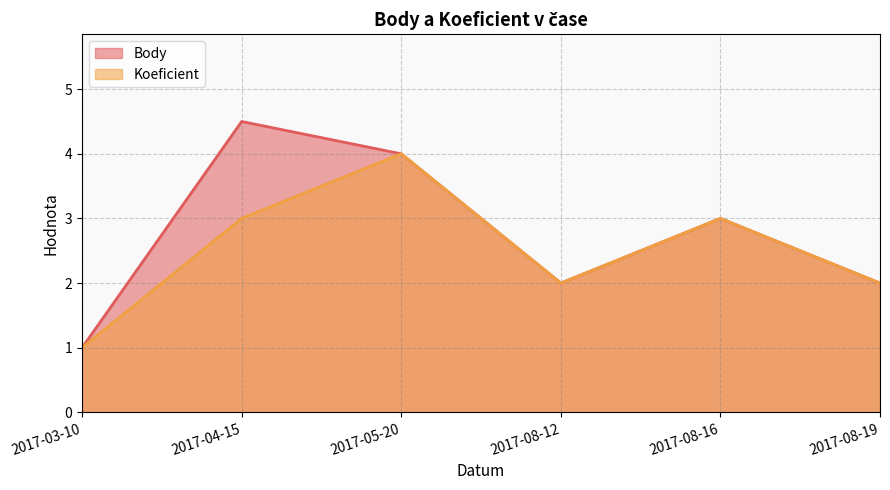

The value of Body at 2017-08-19 is 2.0. True or false?

True